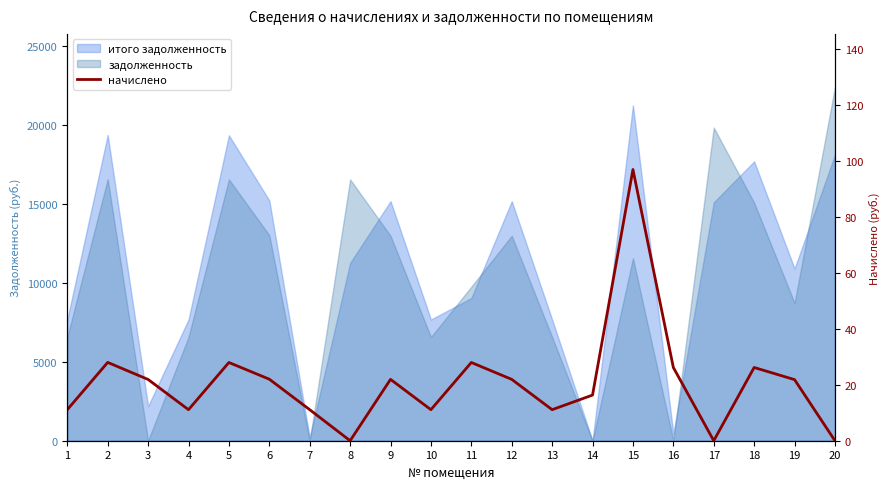

At which category does the chart reach its minimum across all series?

8